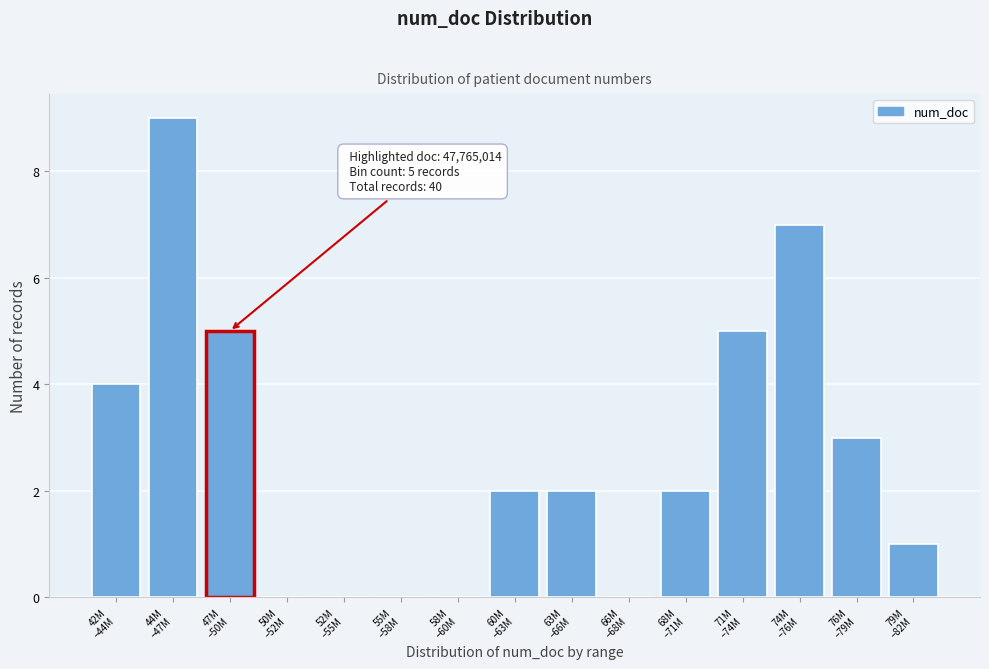

What is the greatest value displayed?

9